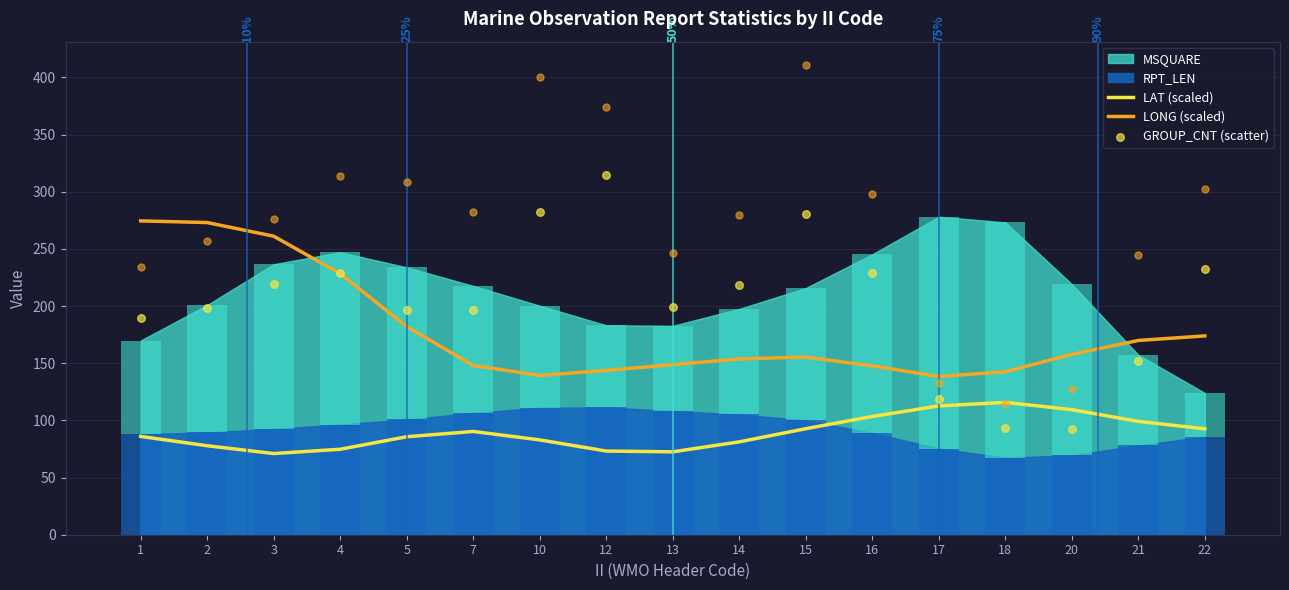

Is the value of LAT (scaled) at 17 greater than the value of LONG (scaled) at 5?

No